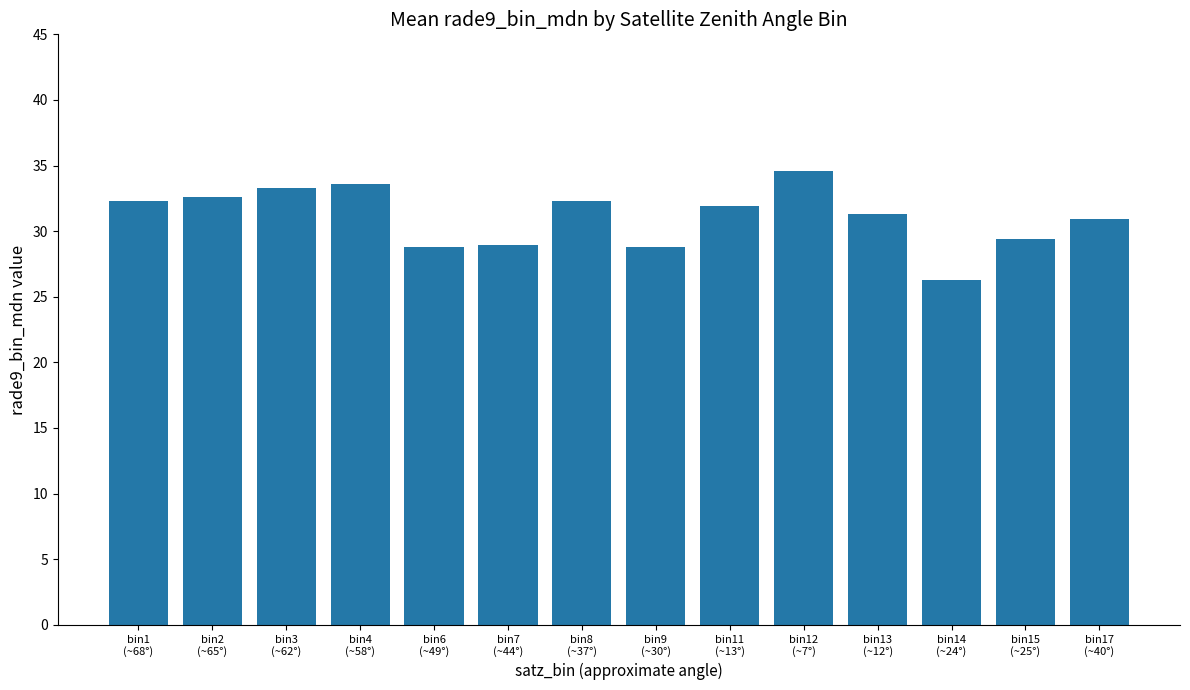

Which has a higher value, bin9
(~30°) or bin13
(~12°)?

bin13
(~12°)